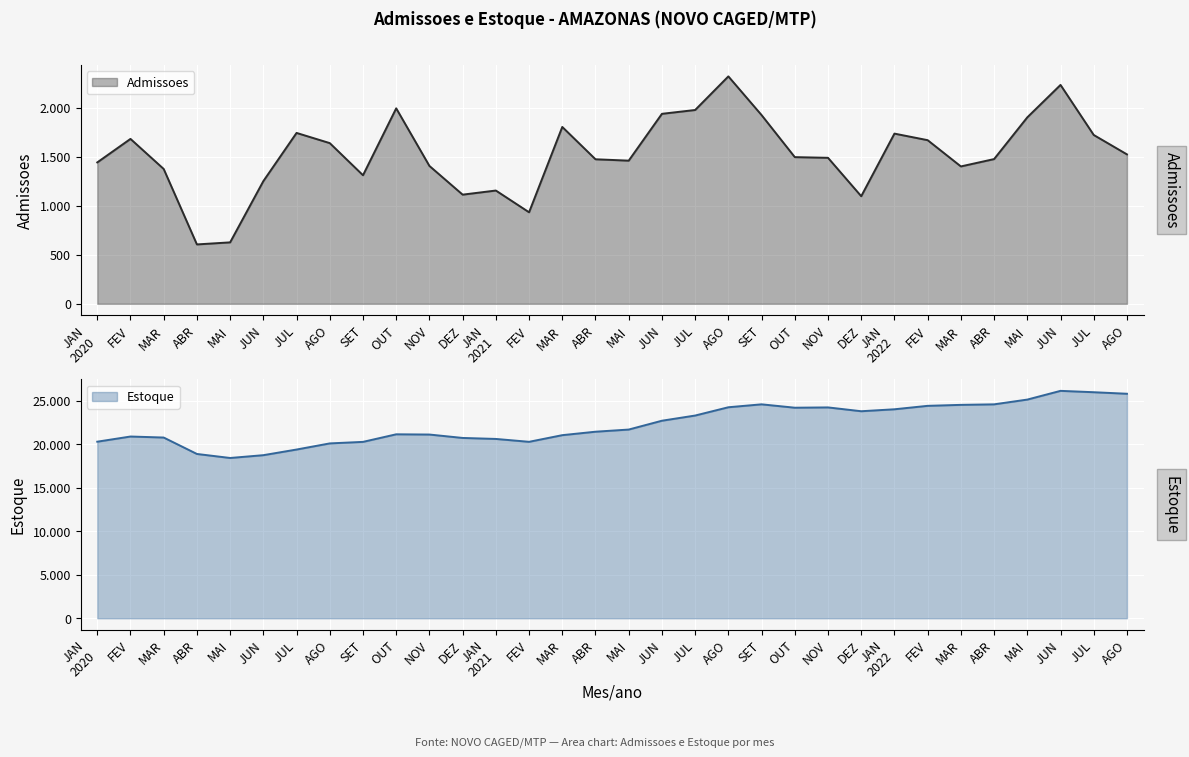

True or false: Estoque and Admissoes cross at least once.

False